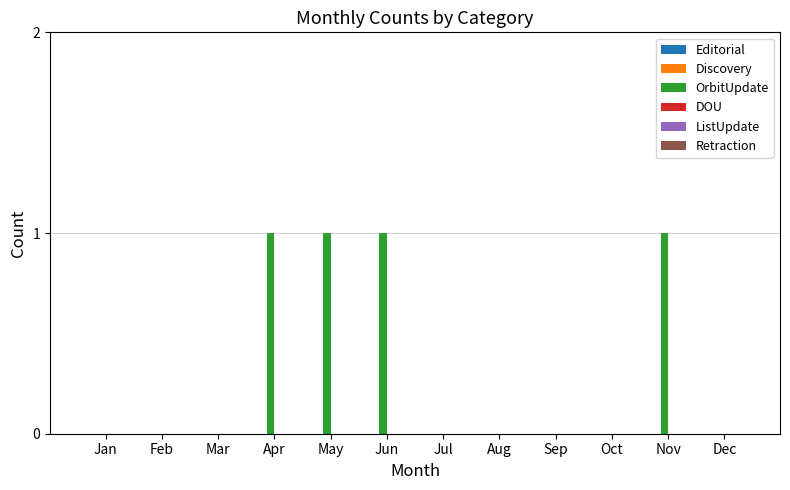

What is the sum of all values?

4